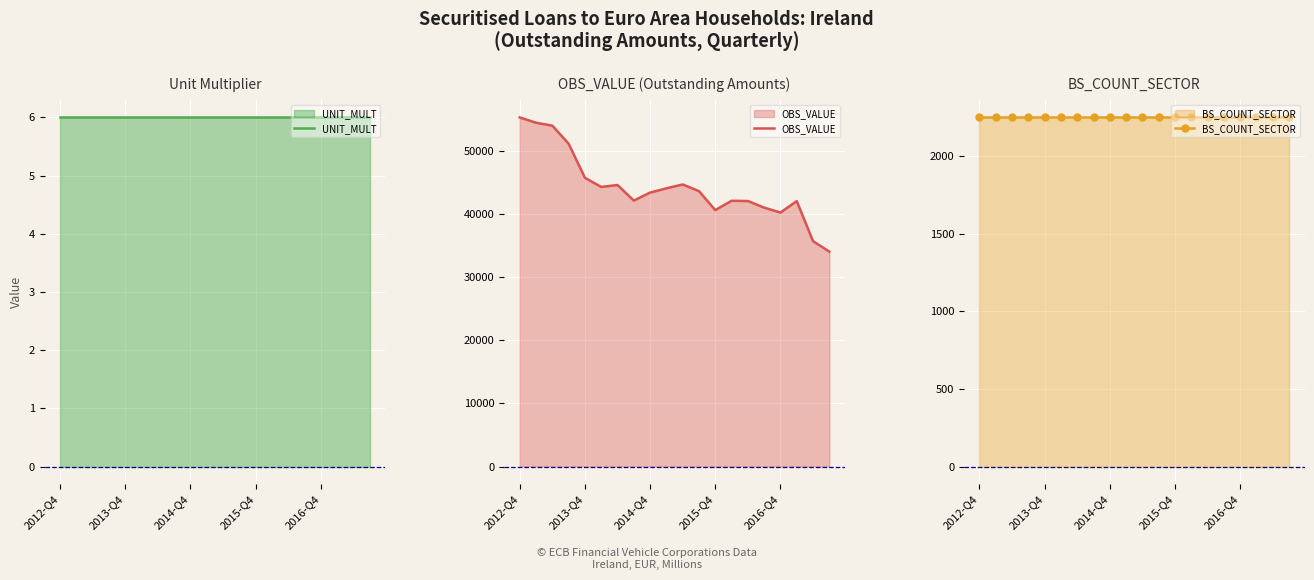

True or false: BS_COUNT_SECTOR and OBS_VALUE intersect in this chart.

False